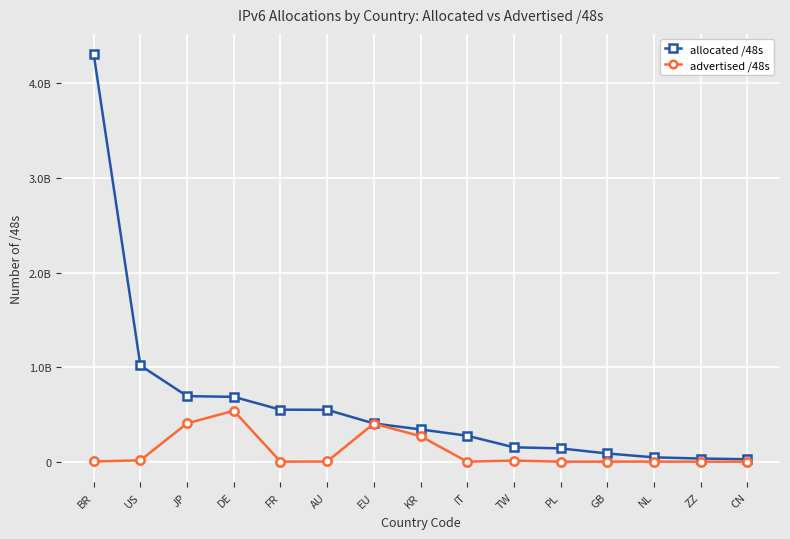

What is the label of the 14th point from the right?

US